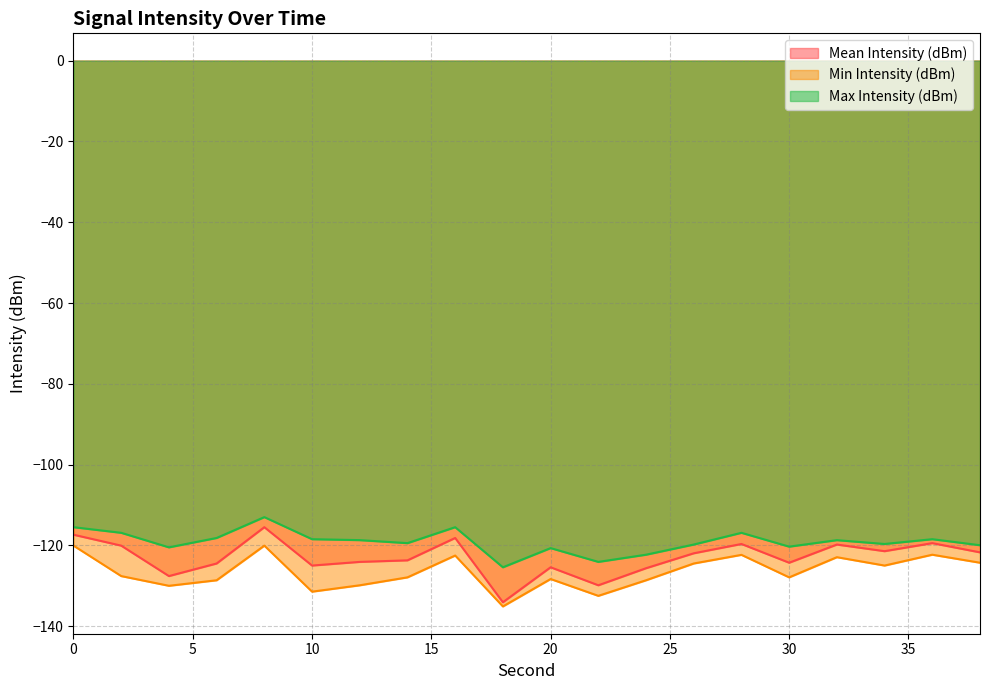

What is the total value across all series at 28?

-358.9